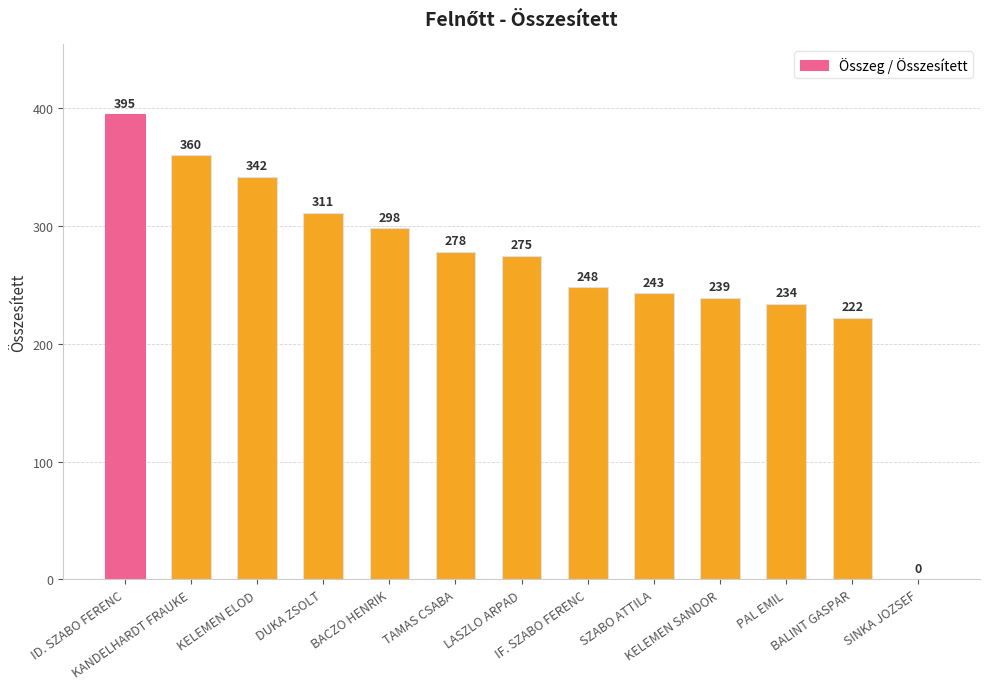

Reading left to right, transcribe all the data shown in this chart.

ID. SZABO FERENC=395	KANDELHARDT FRAUKE=360	KELEMEN ELOD=342	DUKA ZSOLT=311	BACZO HENRIK=298	TAMAS CSABA=278	LASZLO ARPAD=275	IF. SZABO FERENC=248	SZABO ATTILA=243	KELEMEN SANDOR=239	PAL EMIL=234	BALINT GASPAR=222	SINKA JOZSEF=0